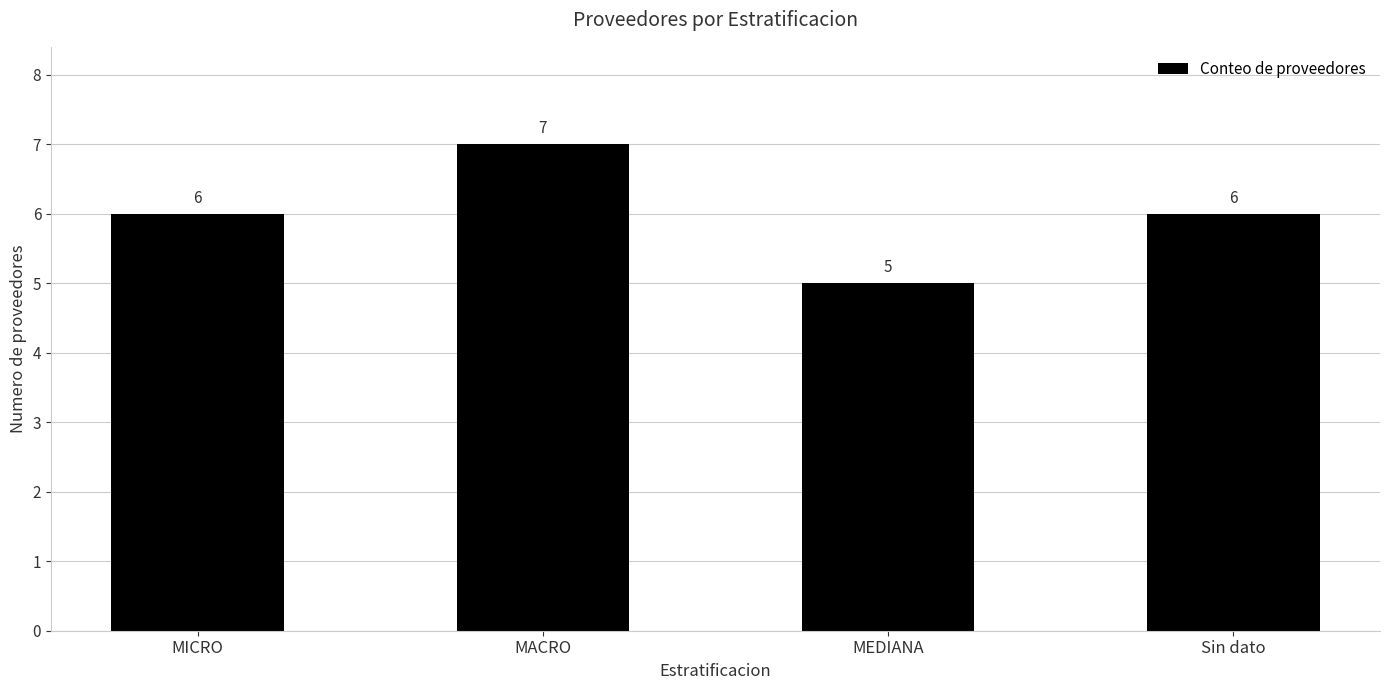

Reading left to right, transcribe all the data shown in this chart.

MICRO=6	MACRO=7	MEDIANA=5	Sin dato=6